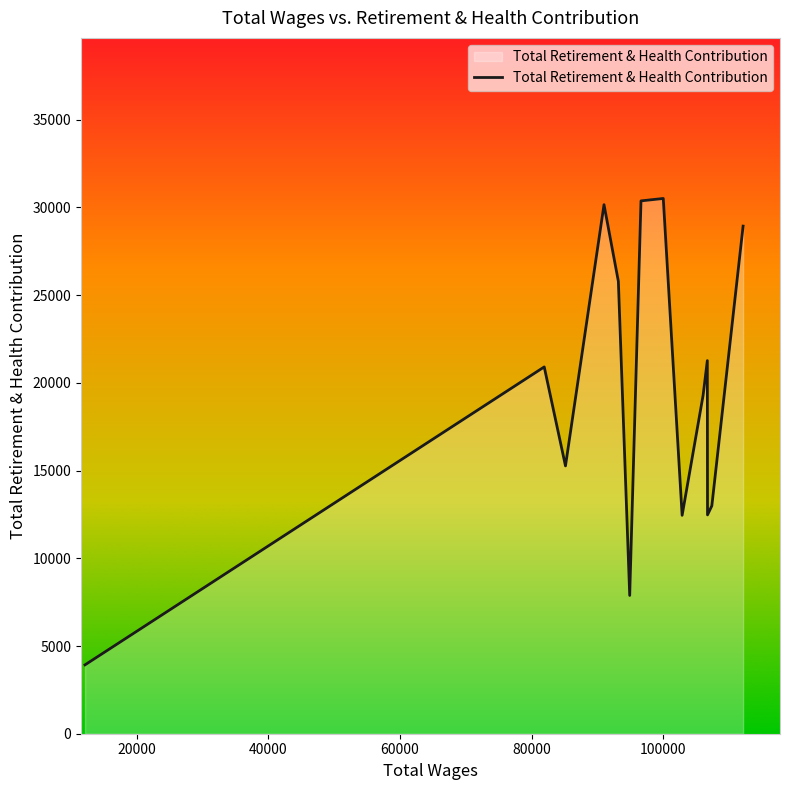

What is the minimum value shown in the chart?

3926